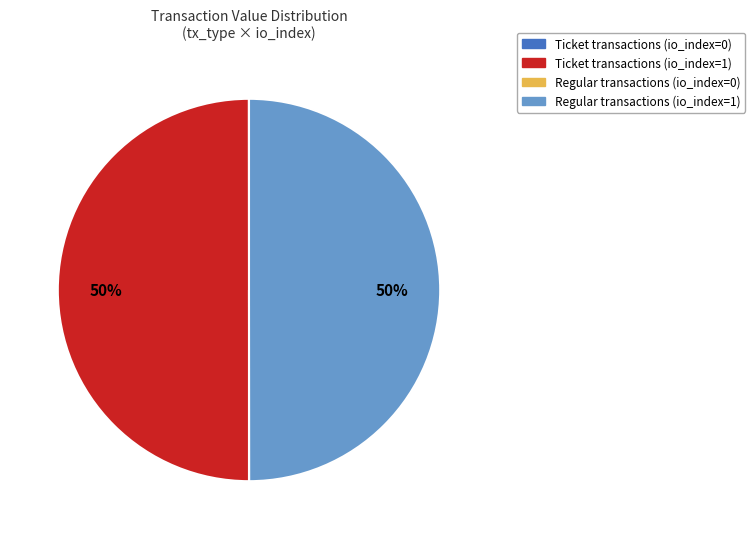

To the nearest percent, what is the average slice percentage?

25%